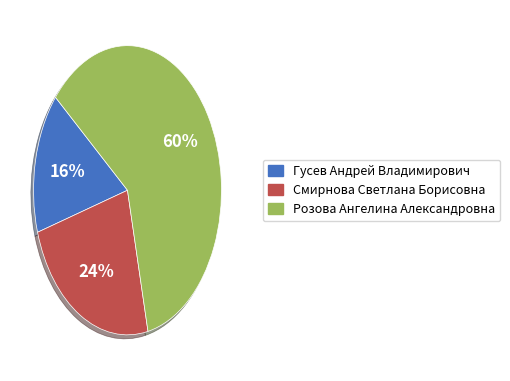

Which category has the biggest portion of the pie?

Розова Ангелина Александровна